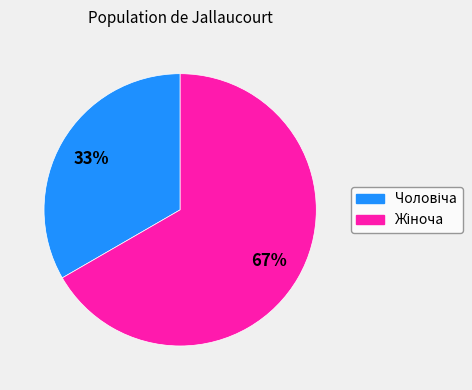

Does any single category account for the majority?

Yes